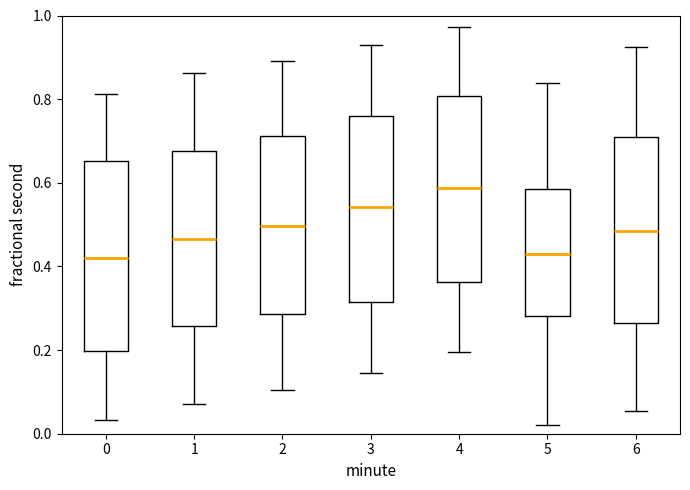

Reading left to right, read every box against the y-axis: the position of its median line, the range the box covers, and the ends of its whiskers. The values are not printed on the chart, so give them approximately, as read against the axis.

0: median 0.42, box 0.20 to 0.66, whiskers 0.04 to 0.82
1: median 0.46, box 0.26 to 0.68, whiskers 0.08 to 0.86
2: median 0.50, box 0.28 to 0.72, whiskers 0.10 to 0.90
3: median 0.54, box 0.32 to 0.76, whiskers 0.14 to 0.92
4: median 0.58, box 0.36 to 0.80, whiskers 0.20 to 0.98
5: median 0.42, box 0.28 to 0.58, whiskers 0.02 to 0.84
6: median 0.48, box 0.26 to 0.70, whiskers 0.06 to 0.92